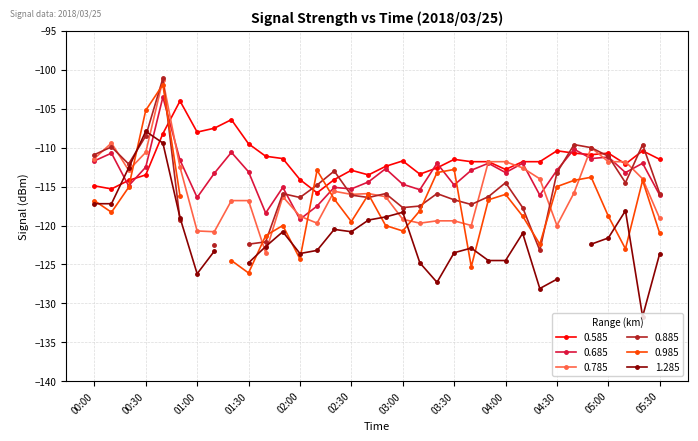

Read the 0.685 value at 04:20.

-116.1